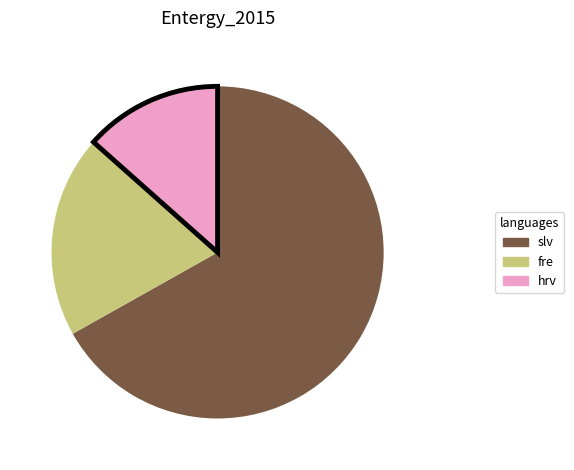

Does any single category account for the majority?

Yes